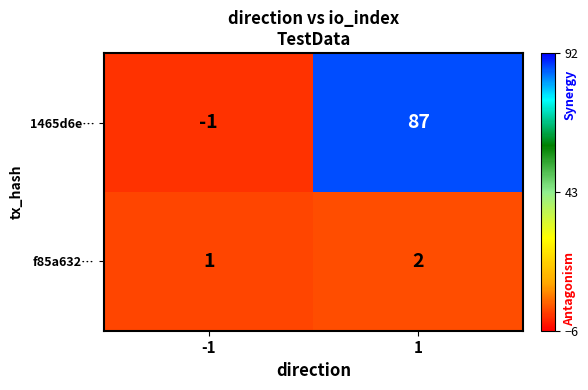

Which series has the largest range (max minus min)?

1465d6e…